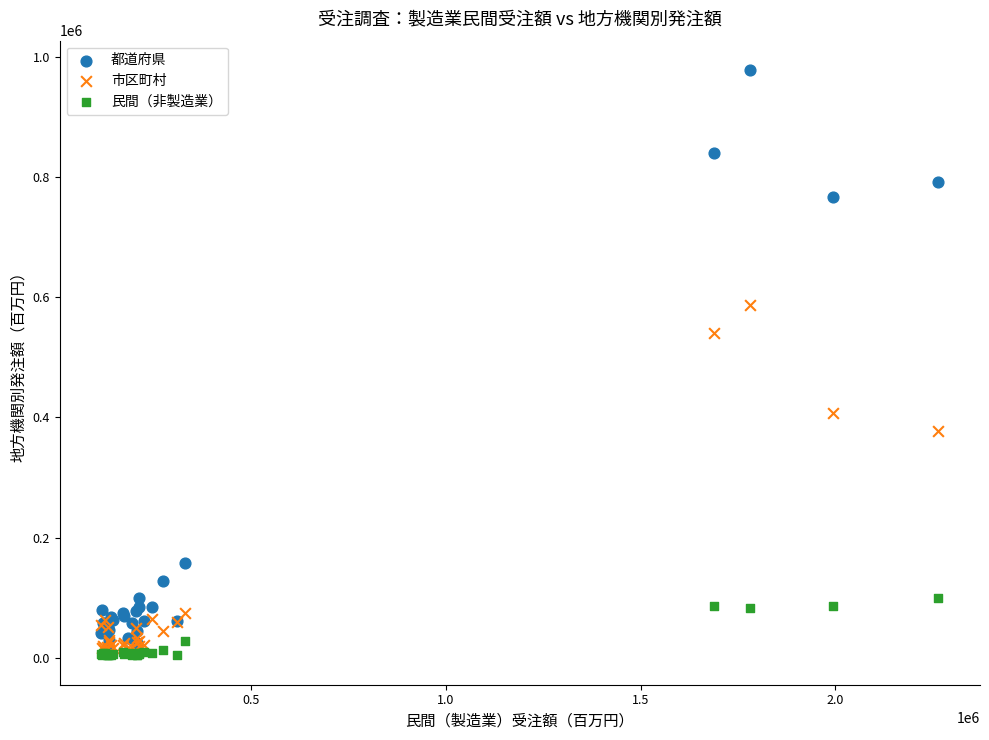

What are all the series names shown in the legend?

都道府県, 市区町村, 民間（非製造業）